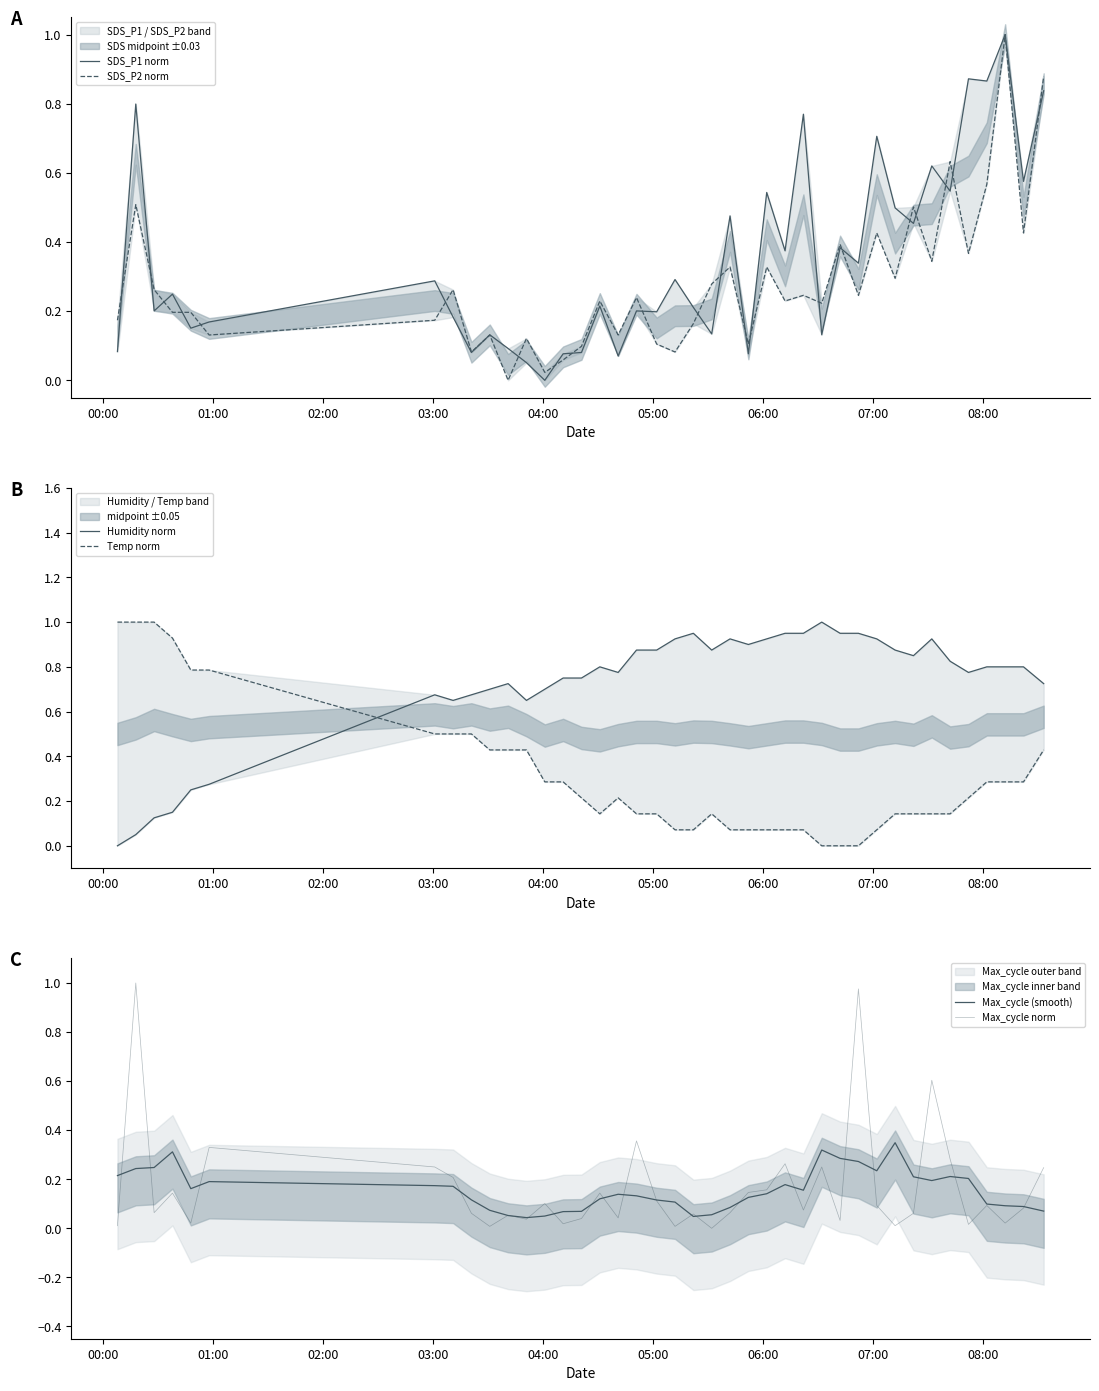

What is the value of the SDS_P2 norm point at the 9th from the left?

0.1